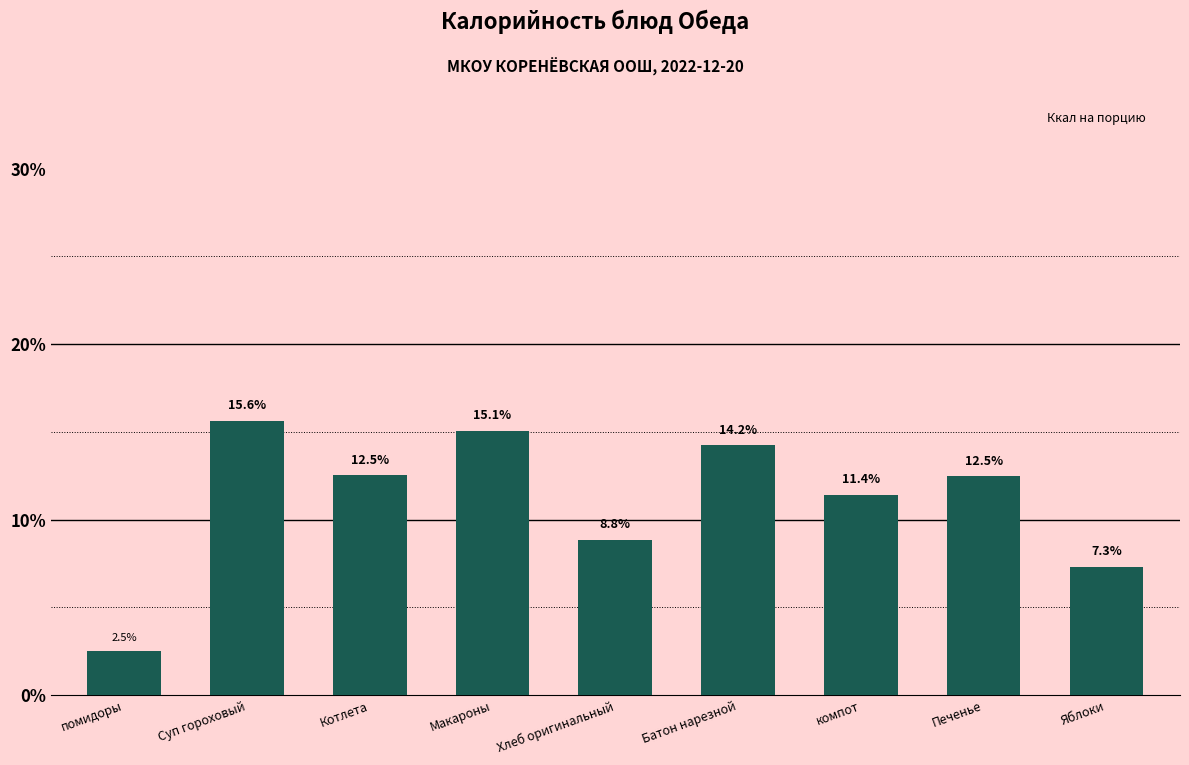

Reading right to left, transcribe all the data shown in this chart.

7.3	12.5	11.4	14.2	8.8	15.1	12.5	15.6	2.5